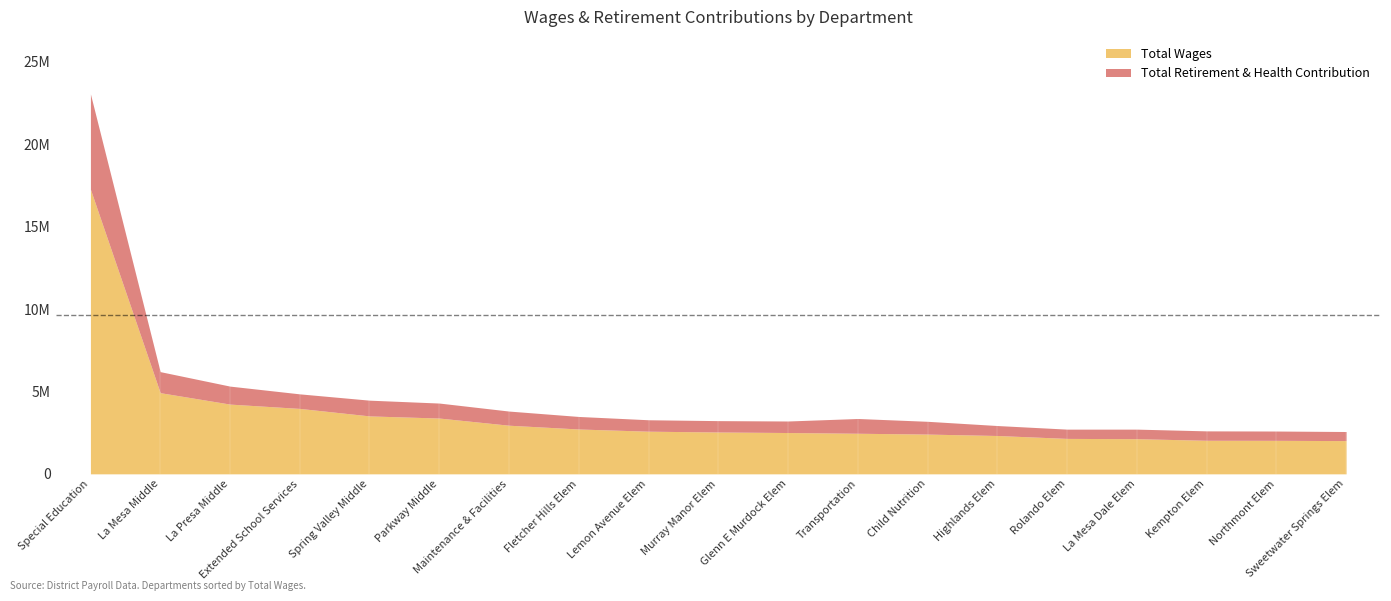

Is the value of Total Retirement & Health Contribution at La Mesa Dale Elem greater than the value of Total Wages at Fletcher Hills Elem?

No